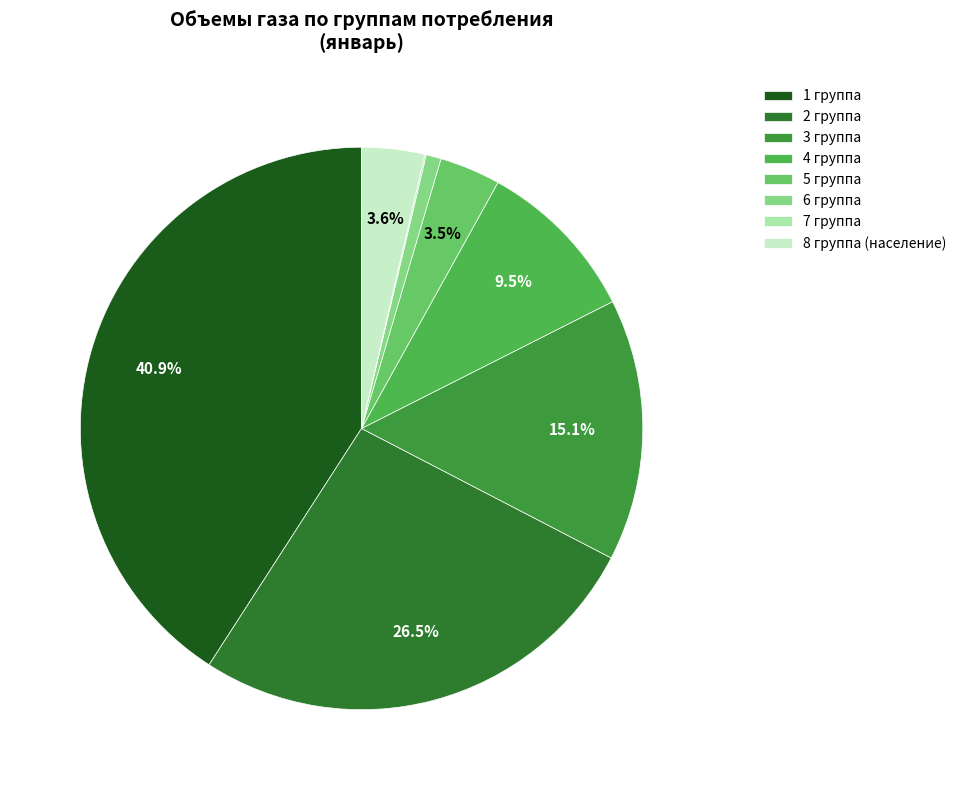

To the nearest percent, what is the combined percentage of 6 группа and 1 группа?

42%